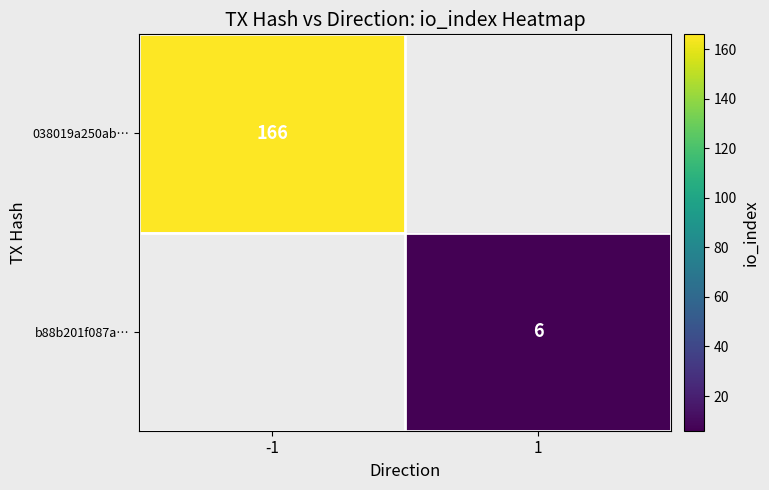

True or false: 038019a250ab… has a value of 271.9 at -1.

False